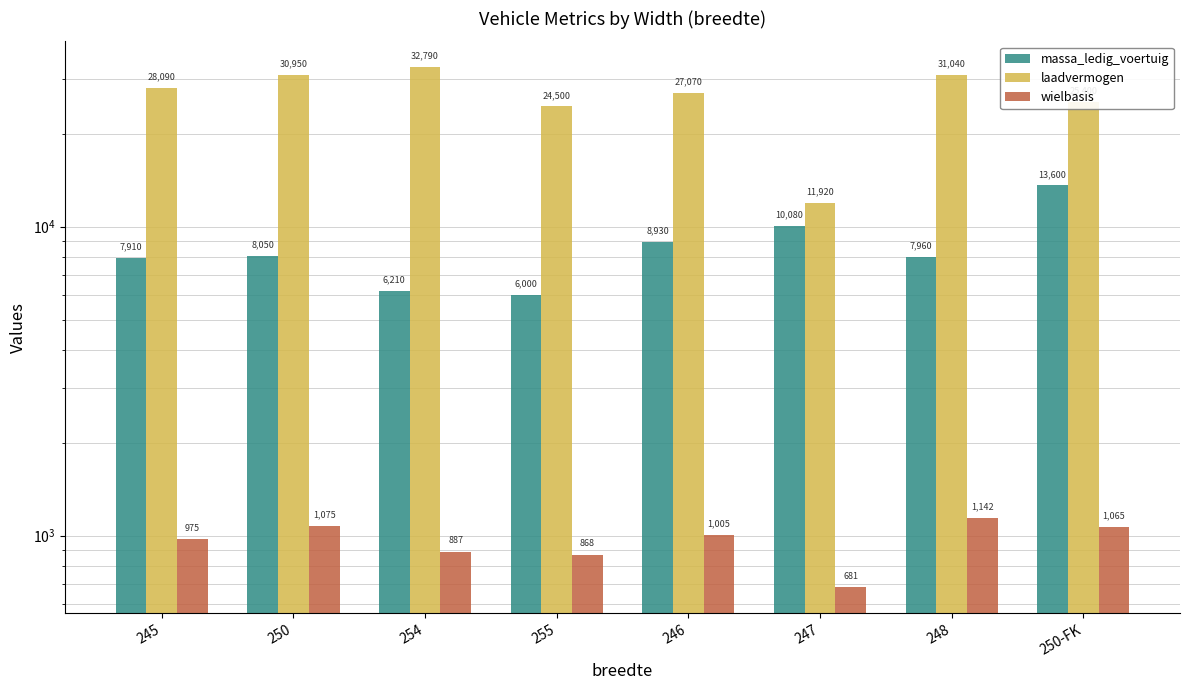

At which label does laadvermogen reach its minimum?

247